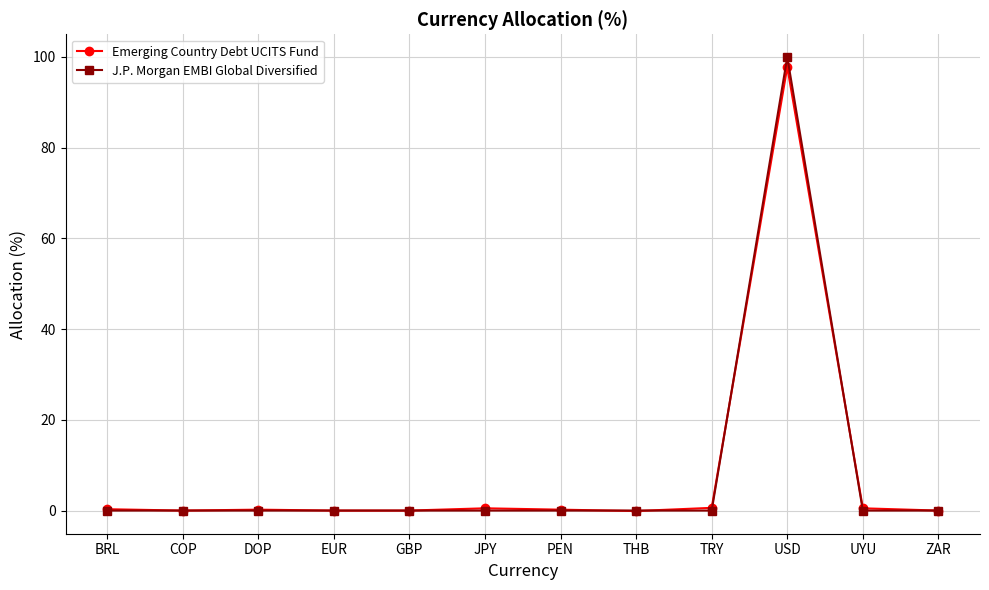

What is the spread (max minus min) of values at THB?

0.1